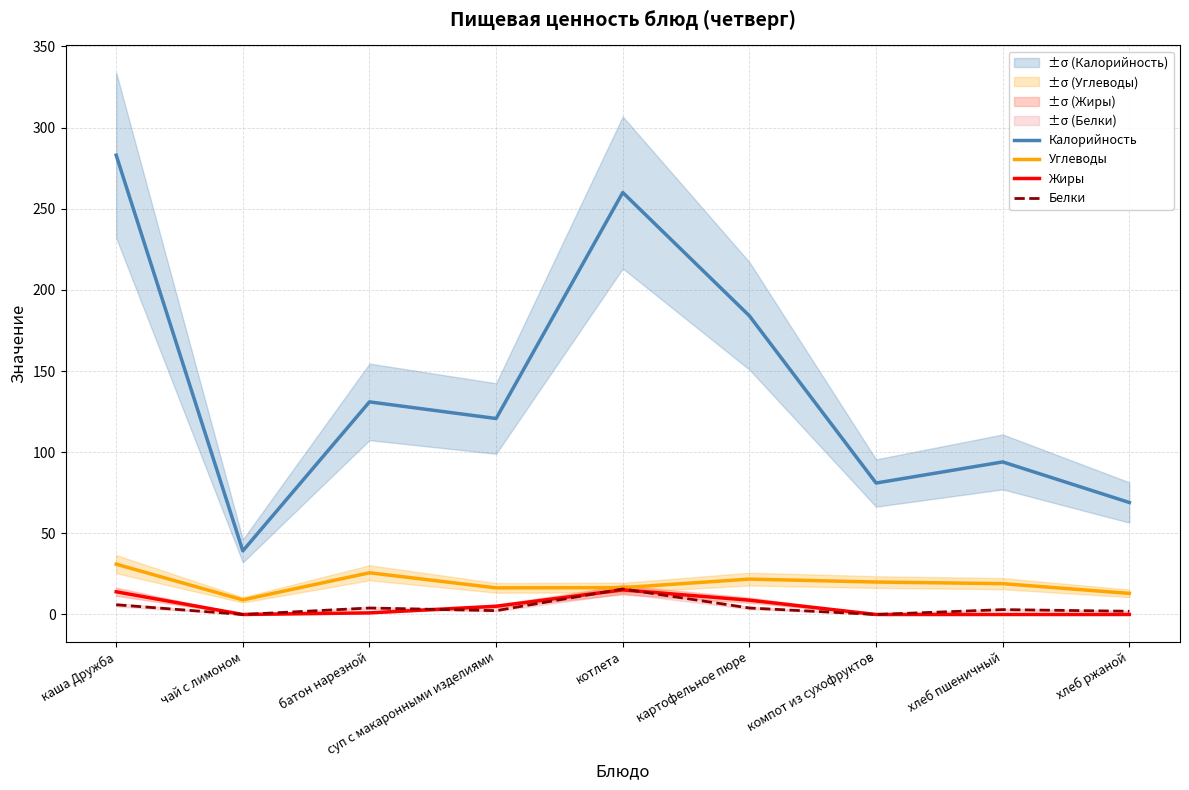

Does the chart have visible grid lines?

Yes